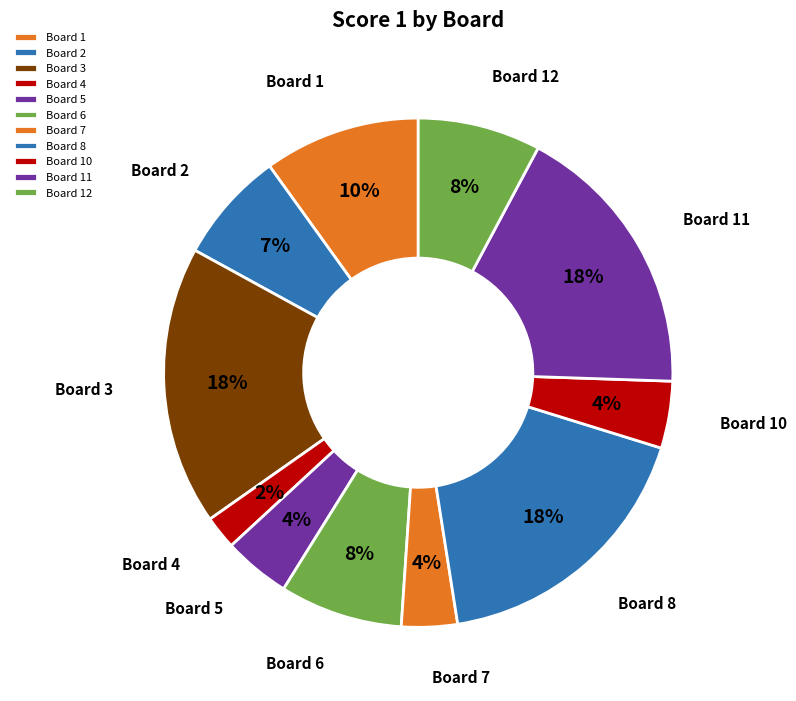

To the nearest percent, what is the average slice percentage?

9%